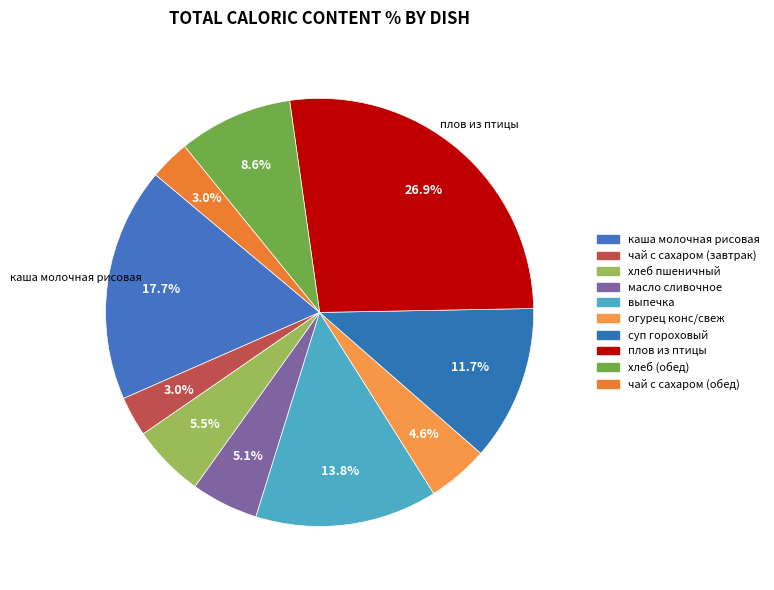

Does any single category account for the majority?

No